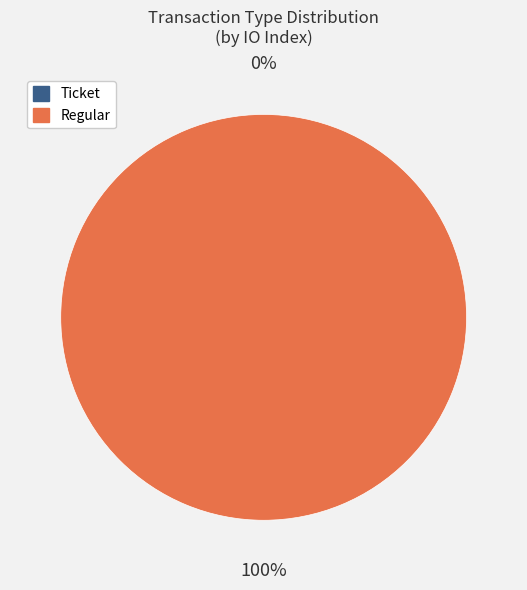

How many segments does this pie chart have?

2